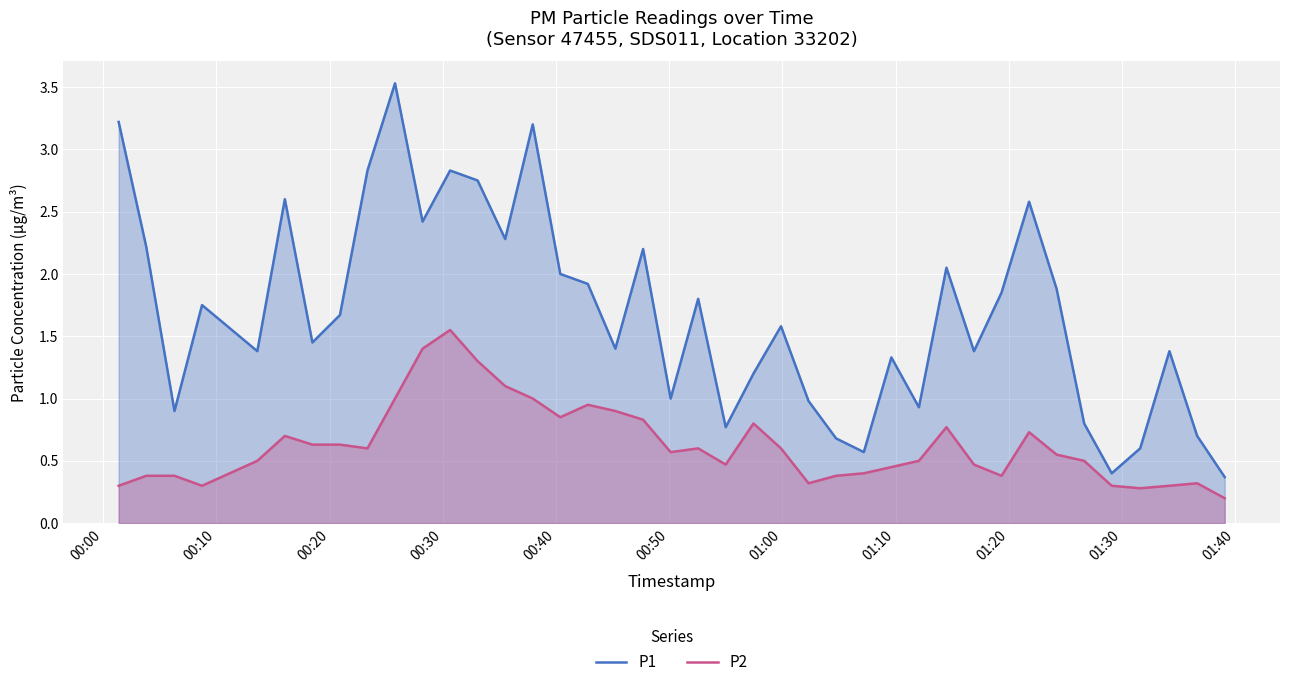

True or false: P1 and P2 cross at least once.

False